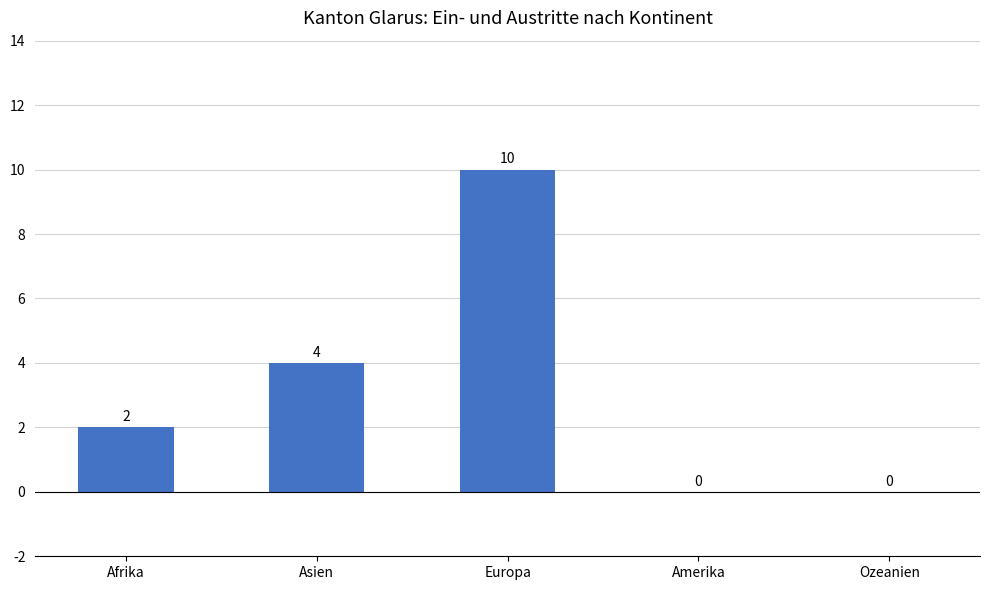

Read the value at Asien.

4